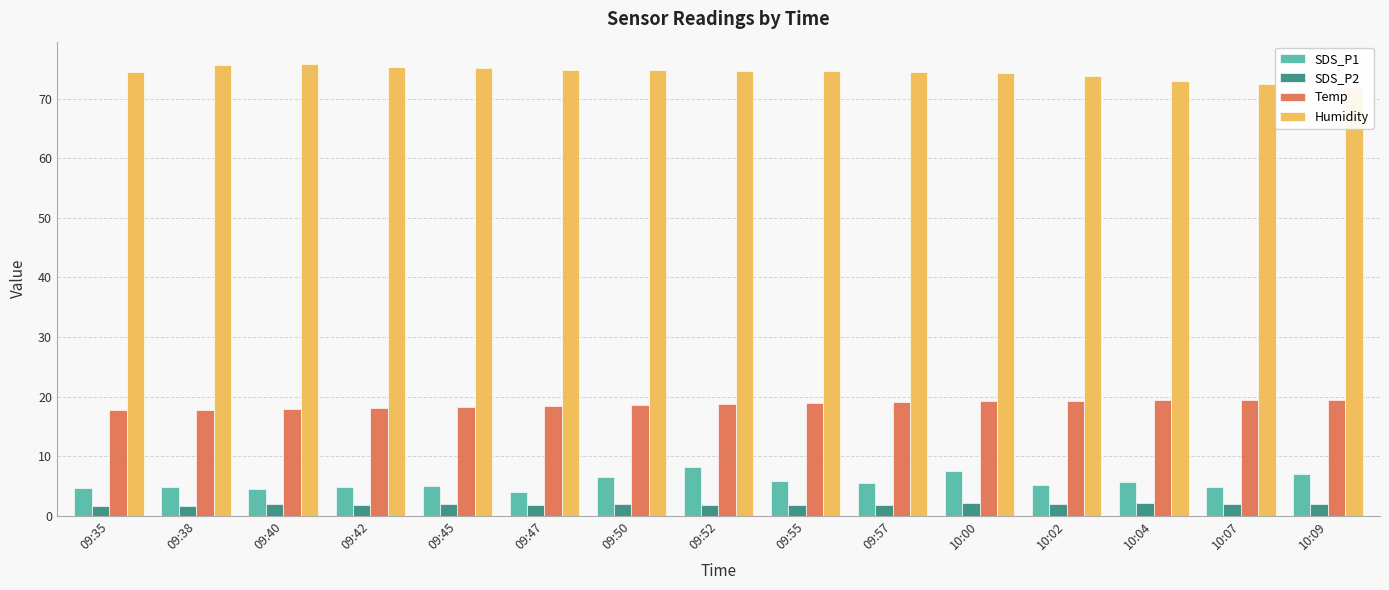

Which category has the highest value in the SDS_P2 series?

10:00